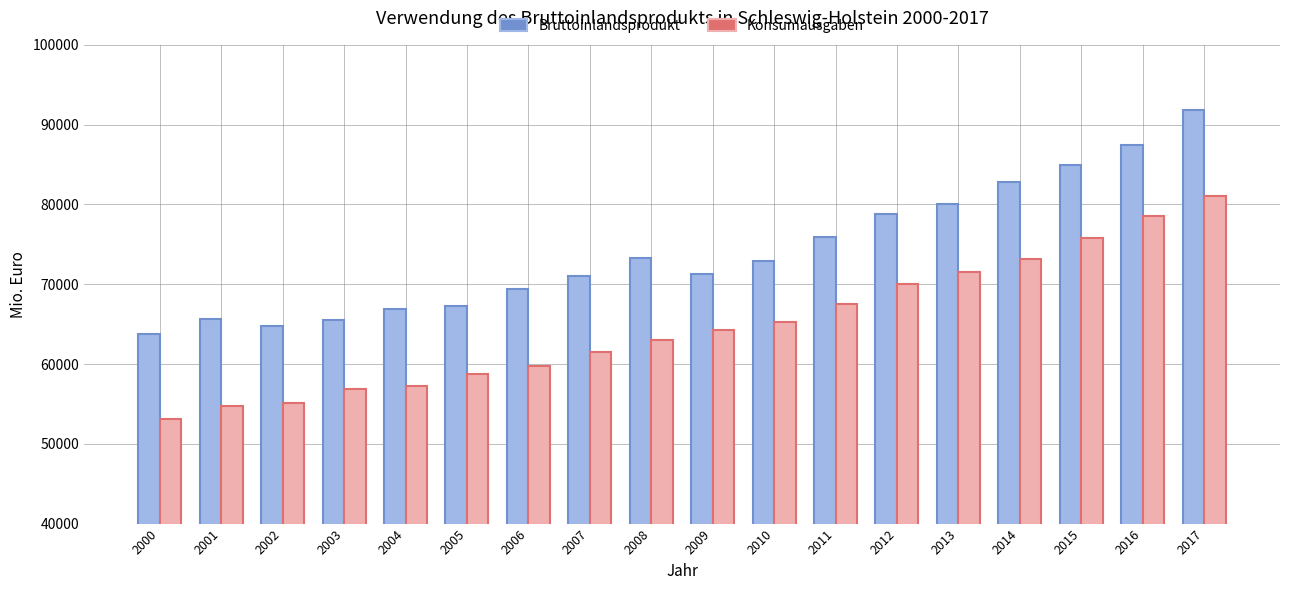

Where does the Konsumausgaben series first go above 64233?

2009